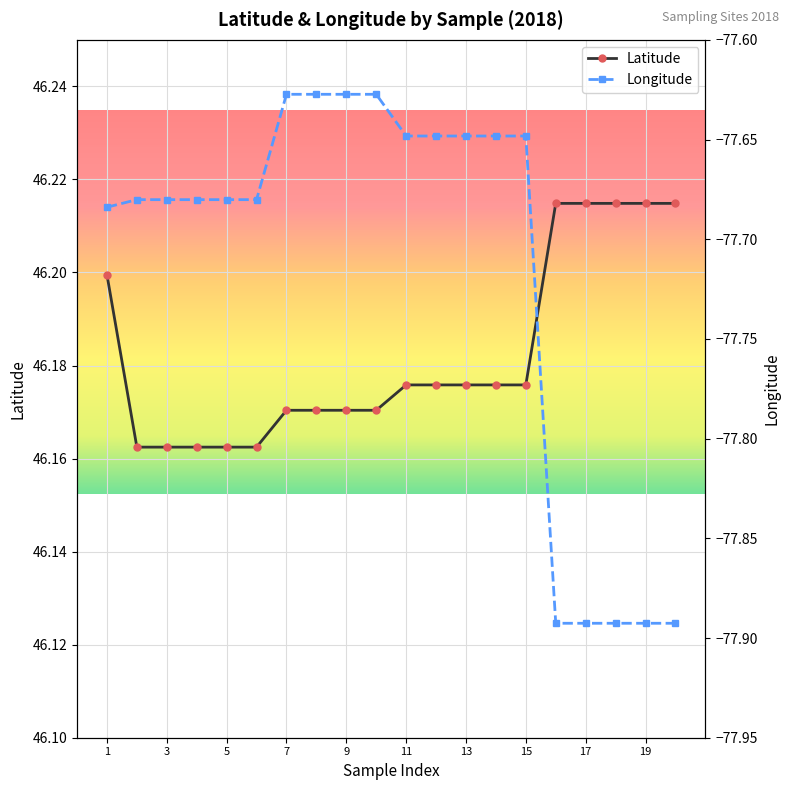

True or false: Latitude and Longitude intersect in this chart.

False